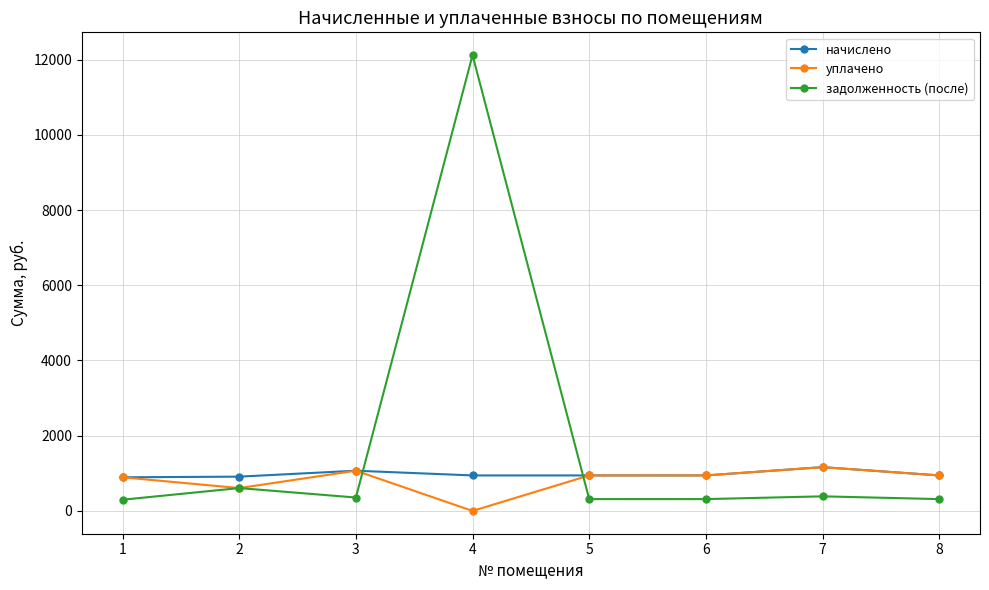

How many times do задолженность (после) and начислено cross each other?

2